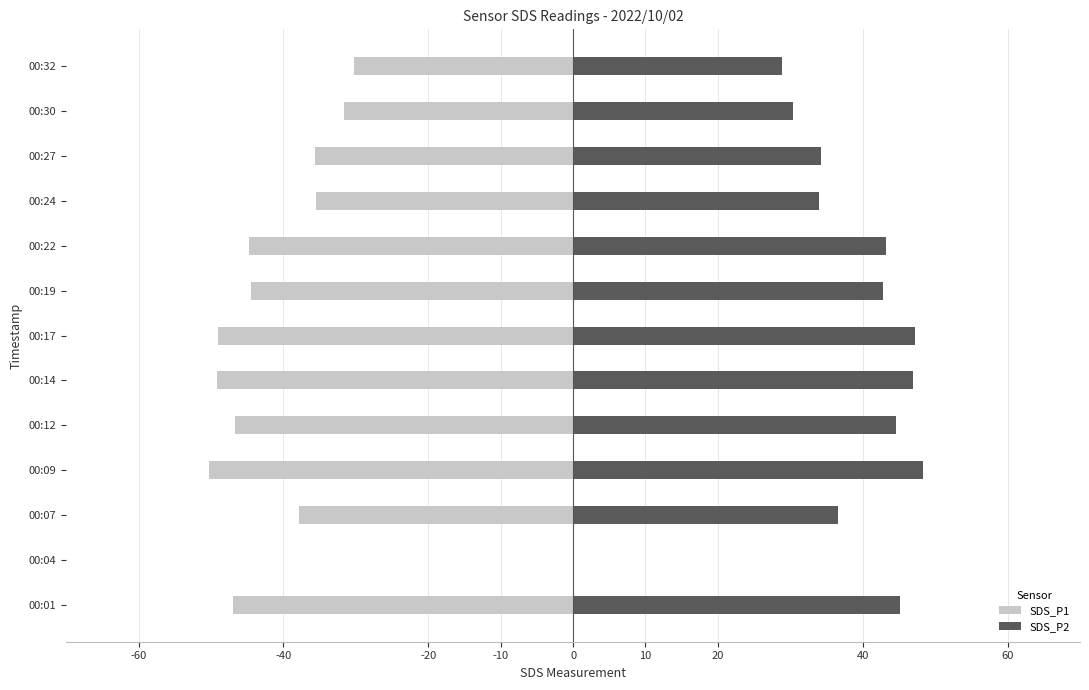

The value of SDS_P1 at 00:07 is -37.9. True or false?

True